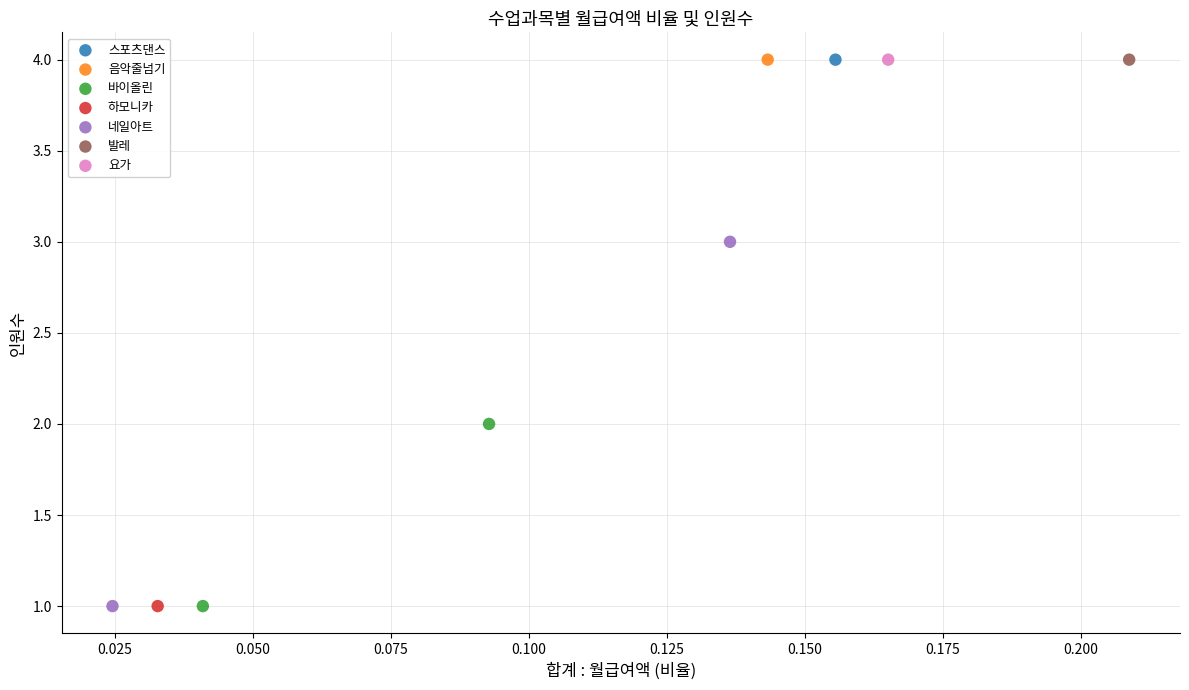

What are all the series names shown in the legend?

스포츠댄스, 음악줄넘기, 바이올린, 하모니카, 네일아트, 발레, 요가